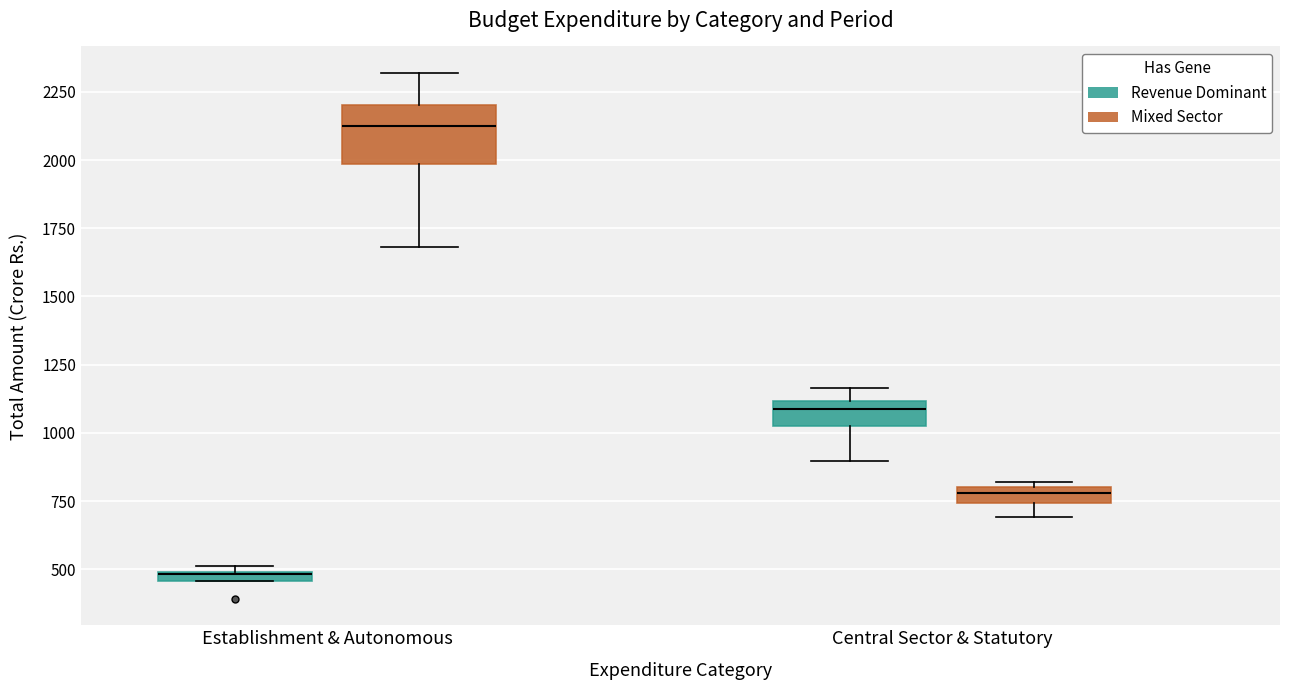

Which box's median line is the highest?

Establishment & Autonomous (Mixed Sector)